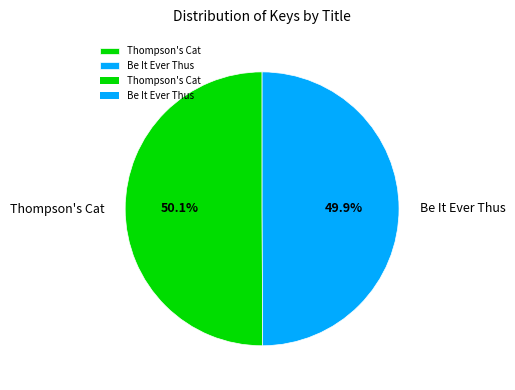

Approximately how many times larger is the value at Be It Ever Thus compared to Thompson's Cat?

1.0